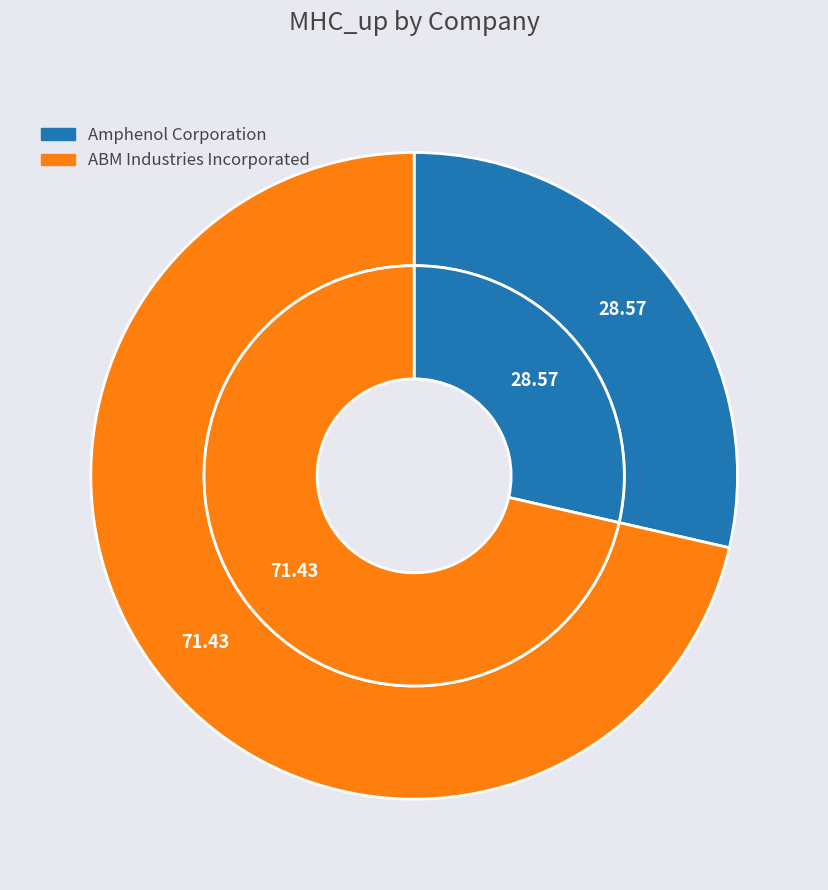

To the nearest percent, what is the average slice percentage?

50%